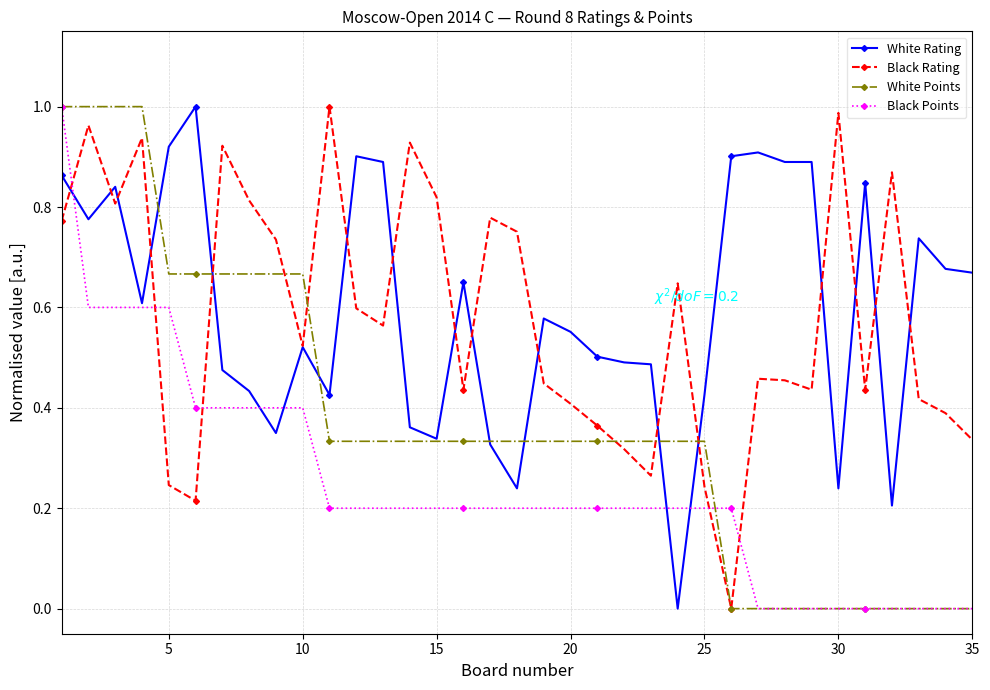

True or false: White Rating has more than 2 interior local peaks.

True